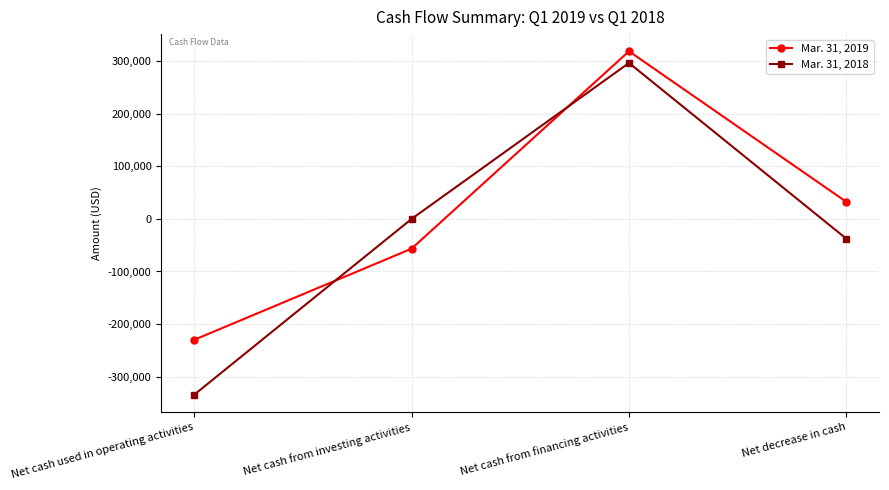

How many Mar. 31, 2019 values are between -56602 and 319253?

3